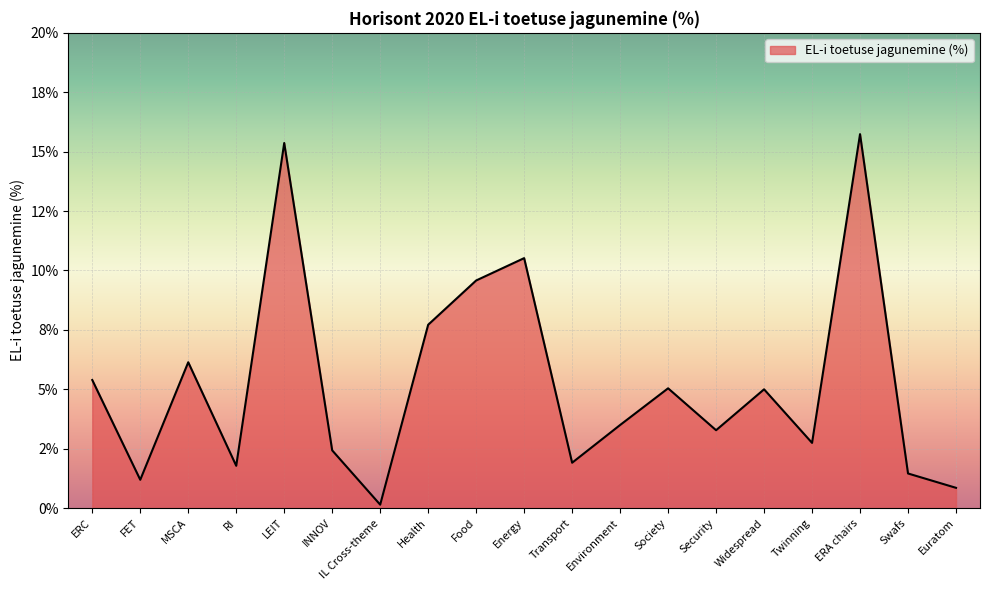

At which category does the data reach its first local valley?

FET